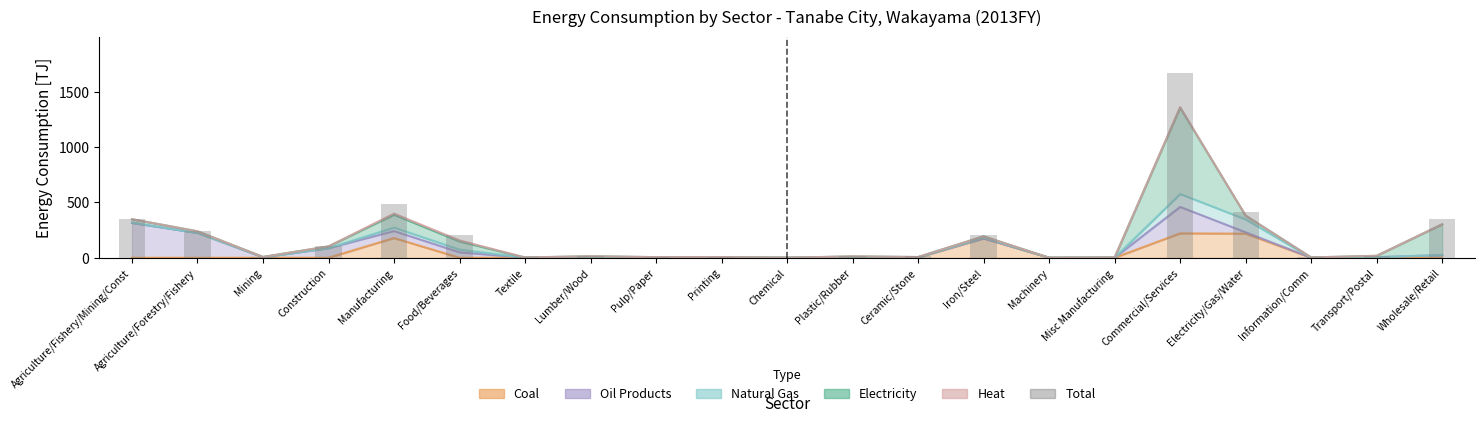

Does the chart contain any negative values?

No